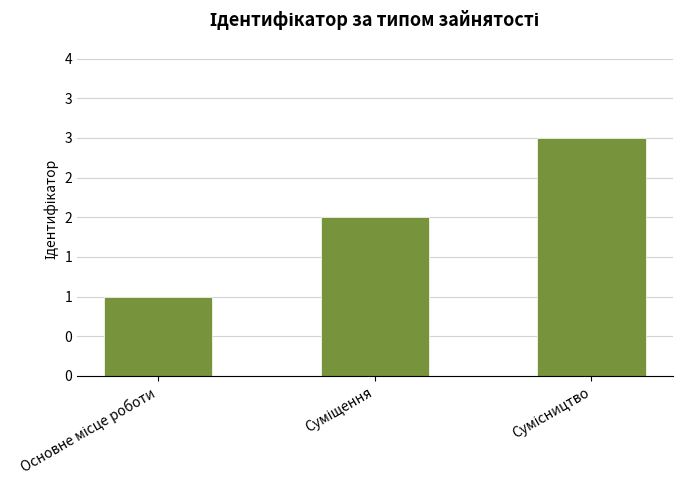

What is the label of the 1st bar from the right?

Сумісництво